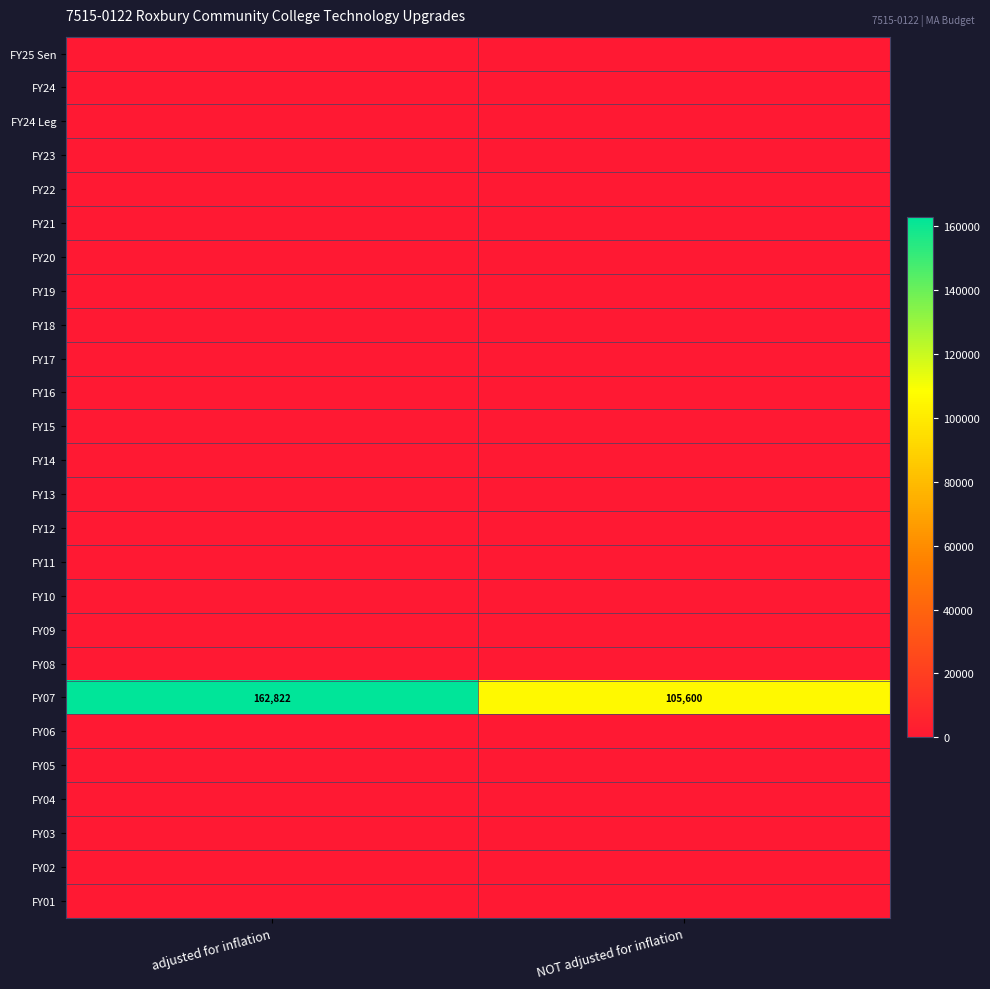

At how many categories does at least one series exceed 130714?

1